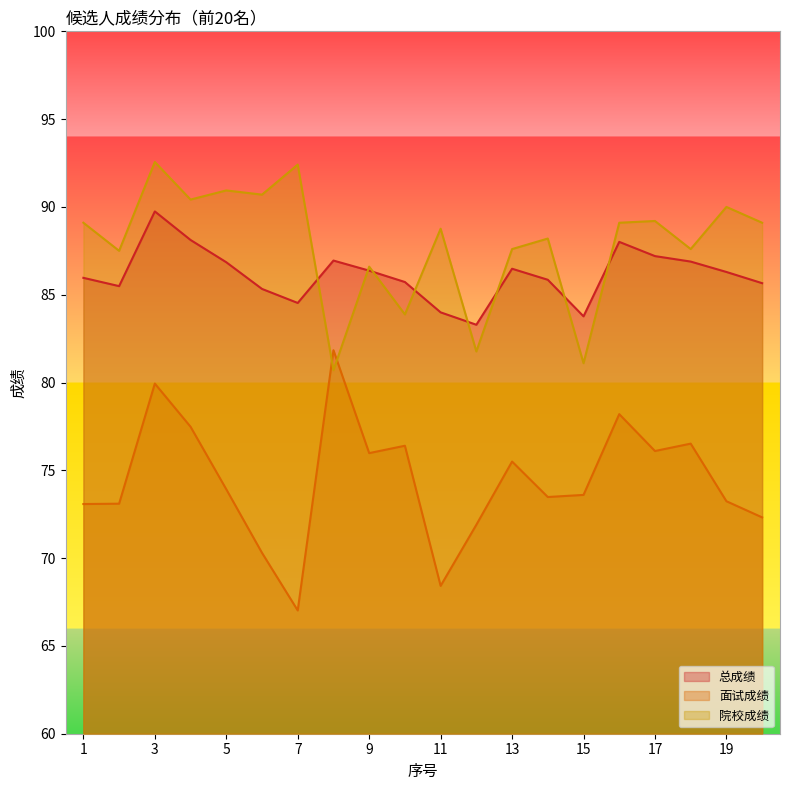

Read the 总成绩 value at 16.

88.0